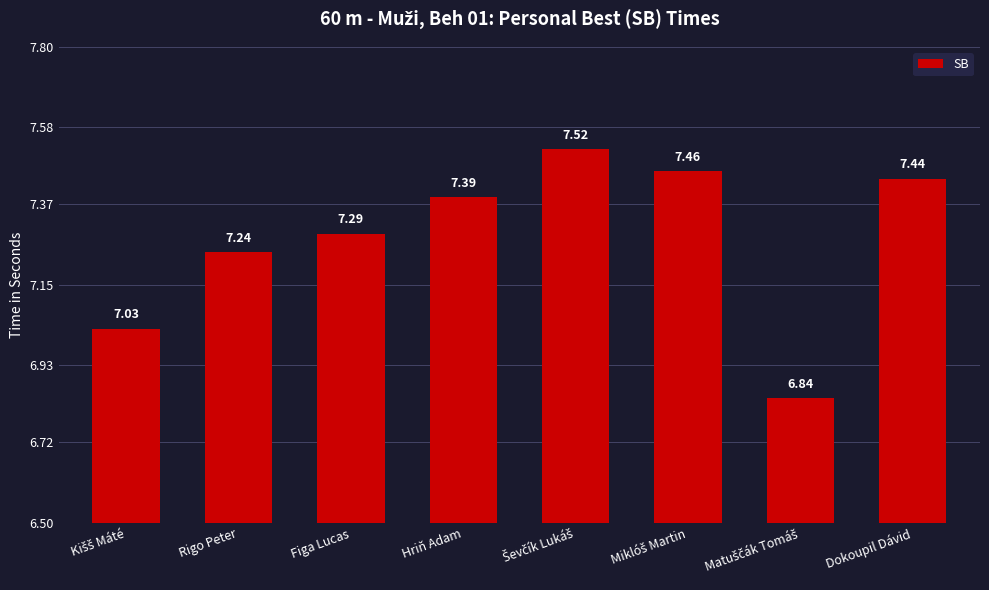

What is the difference between the maximum and minimum values?

0.7